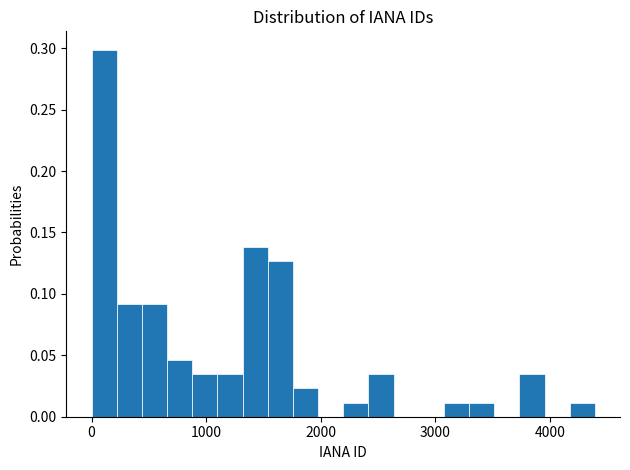

Read against the x-axis, roughly where is the centre of the tallest bar?

100